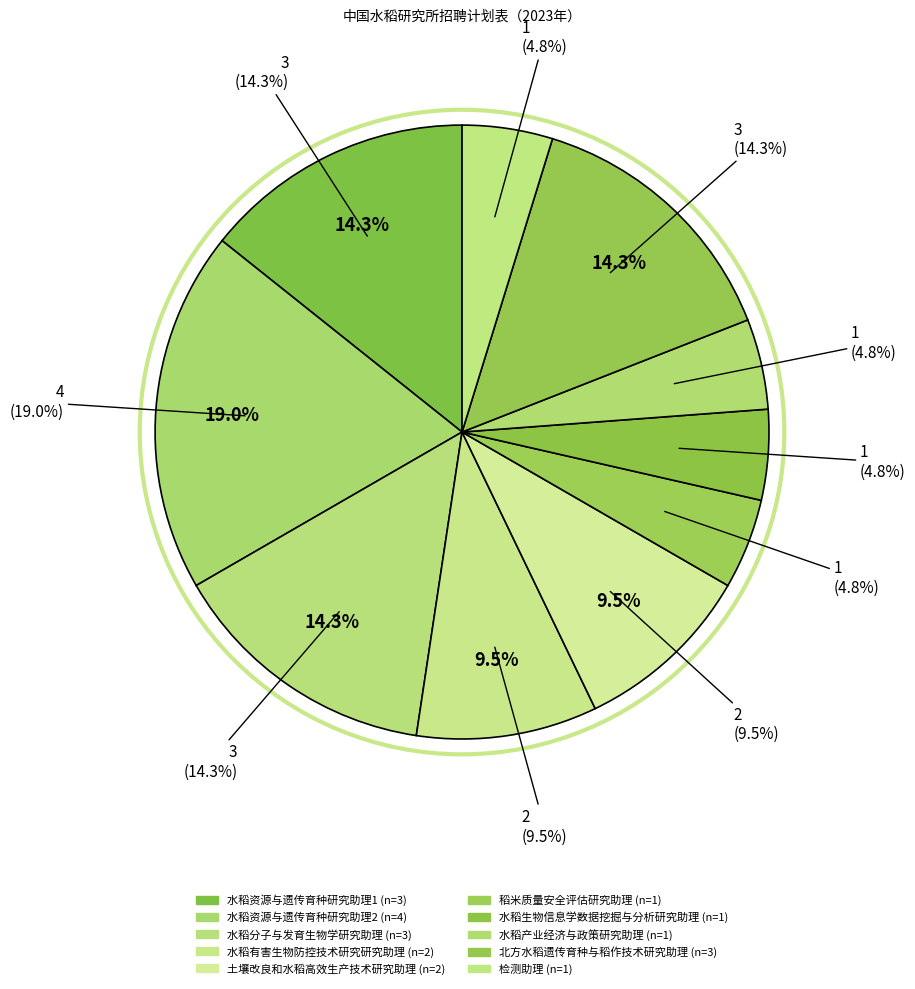

The 水稻产业经济与政策研究助理 slice represents 18% of the pie. True or false?

False